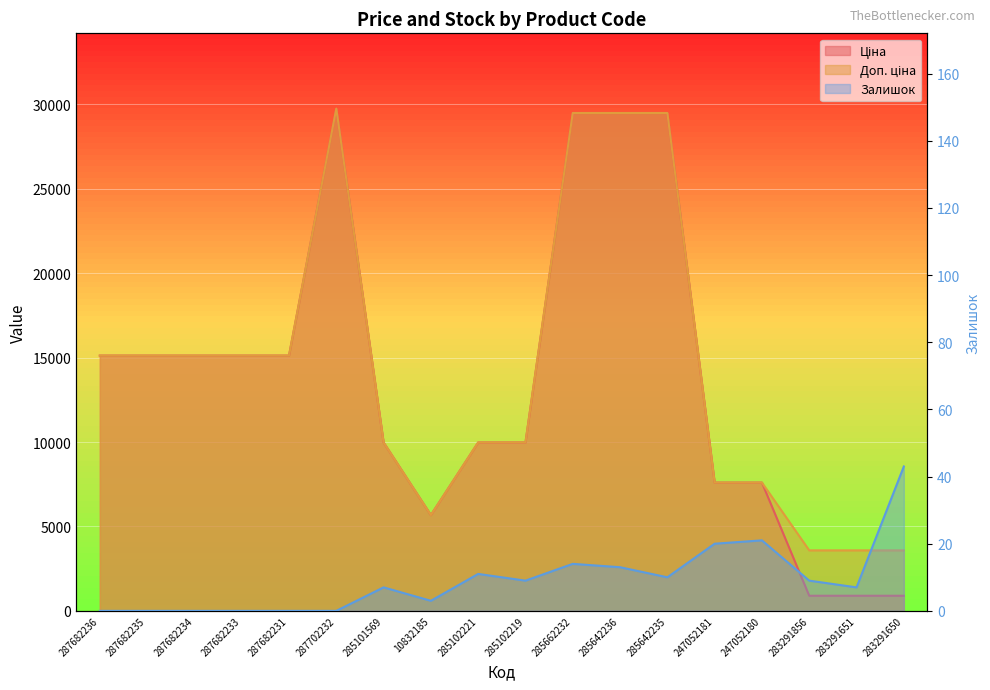

At which label is Ціна closest to 15321?

287682236